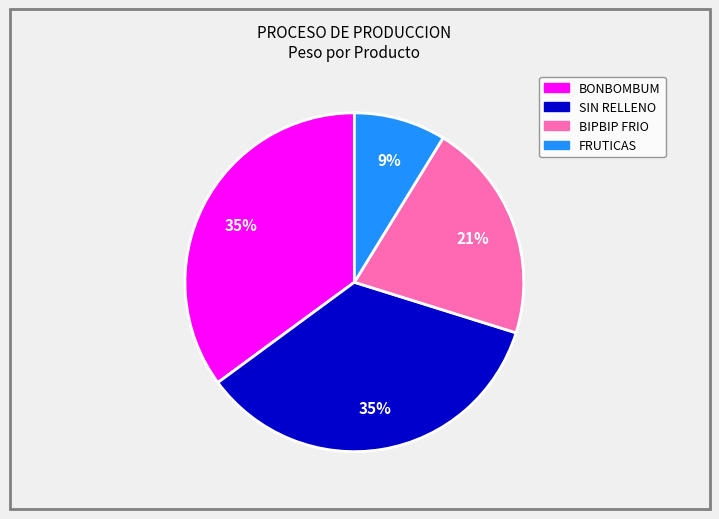

Between BIPBIP FRIO and SIN RELLENO, which is larger?

SIN RELLENO